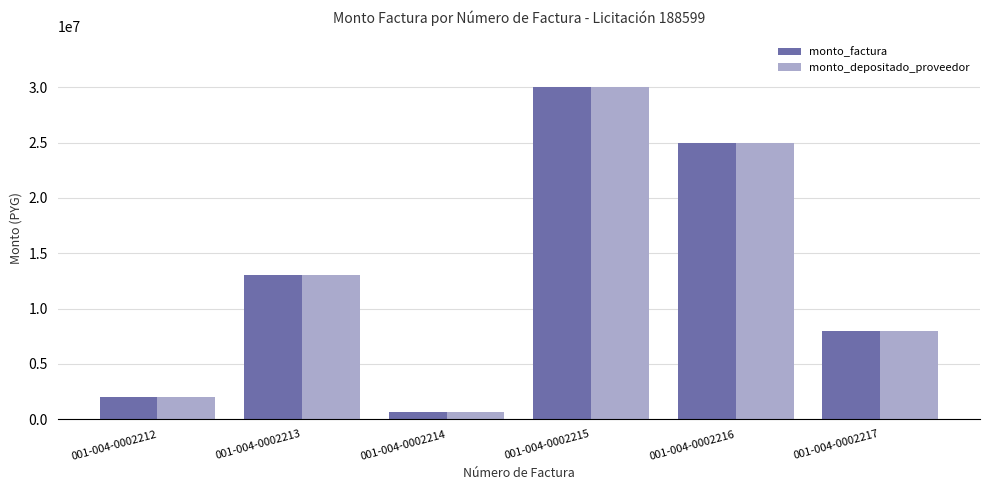

What is the difference between the monto_factura values at 001-004-0002212 and 001-004-0002216?

23000000